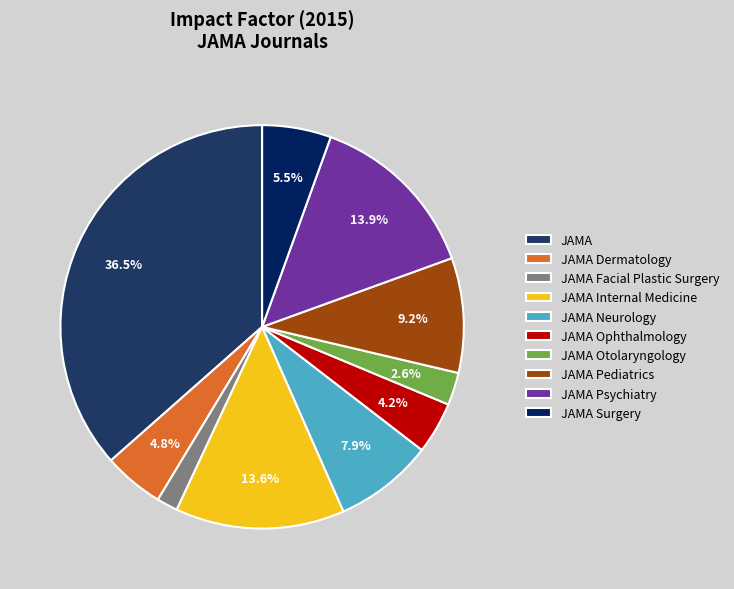

Which category has the biggest portion of the pie?

JAMA